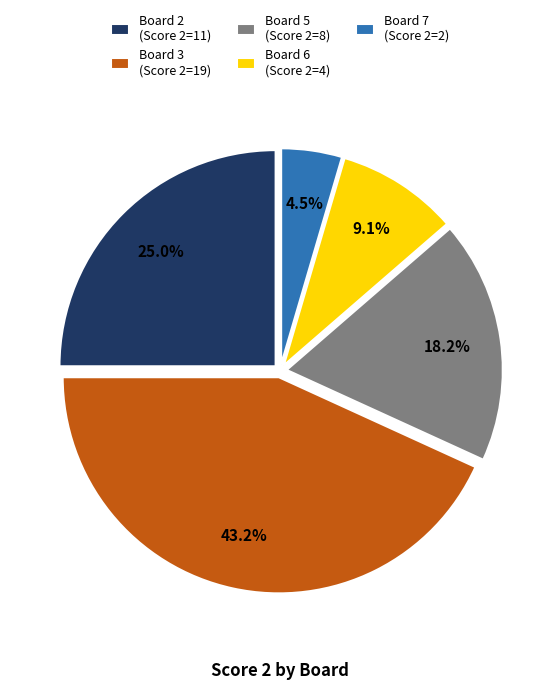

The Board 5 slice represents 12% of the pie. True or false?

False